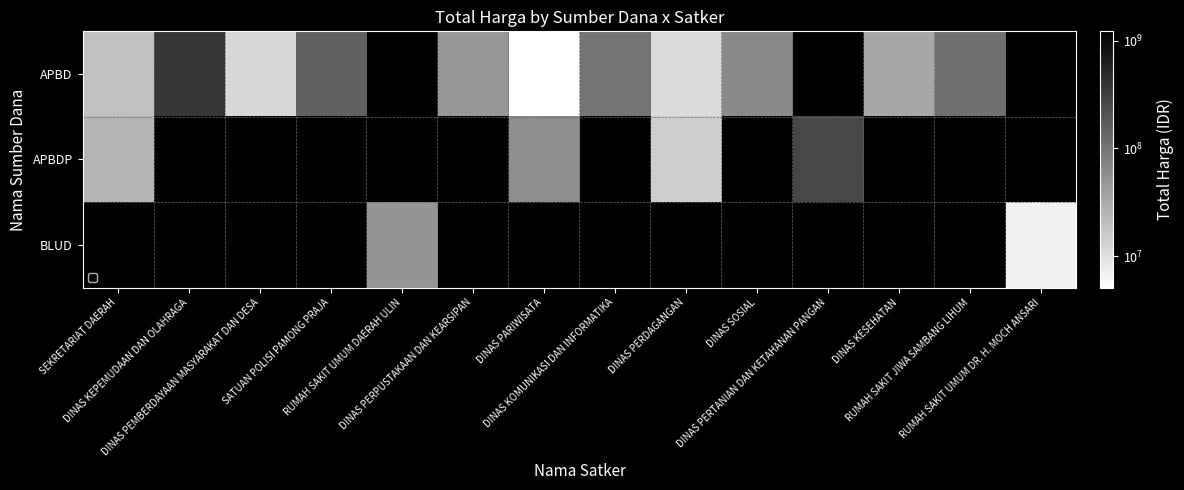

At which label does APBD first exceed 100000000?

DINAS KEPEMUDAAN DAN OLAHRAGA